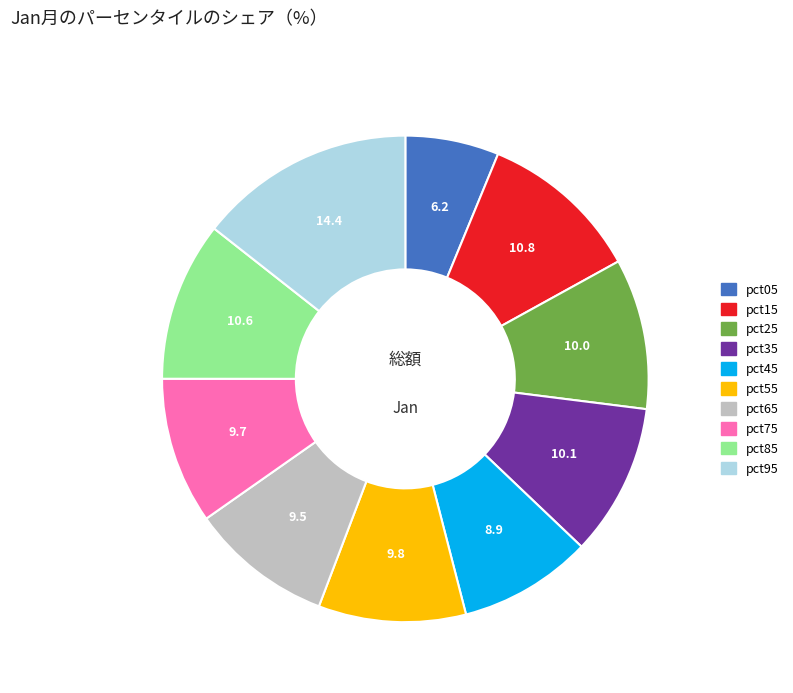

Which slice is the largest?

pct95